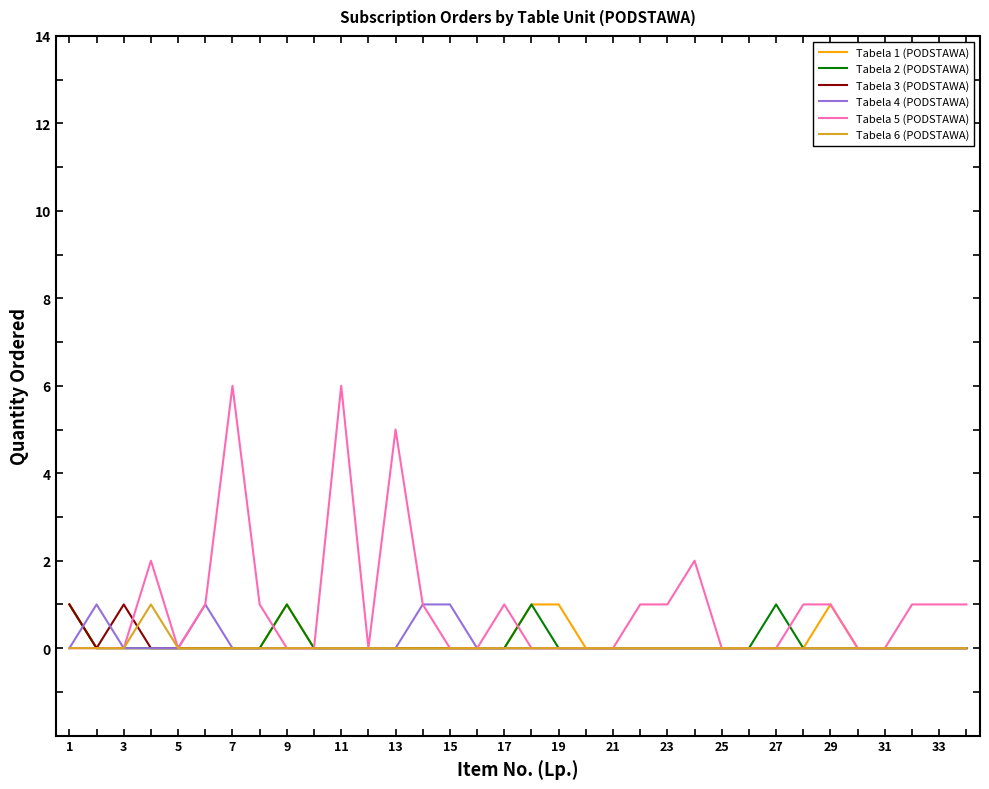

What is the maximum value shown in the chart?

6